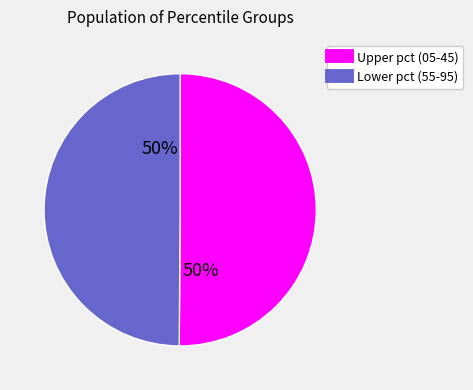

How many slices are in this pie chart?

2